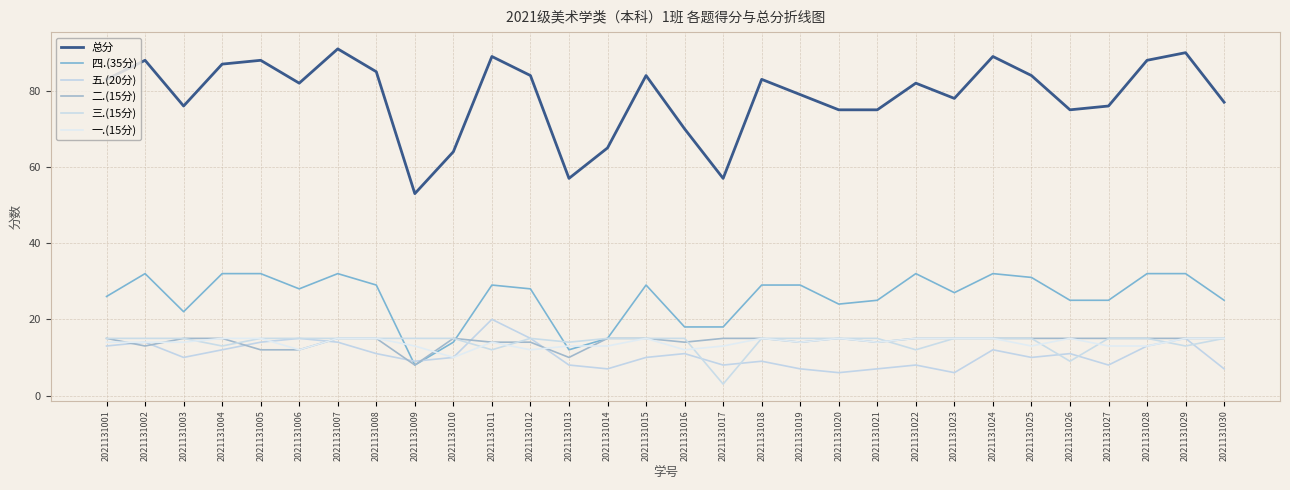

True or false: 一.(15分) has a value of 17 at 2021131010.

False